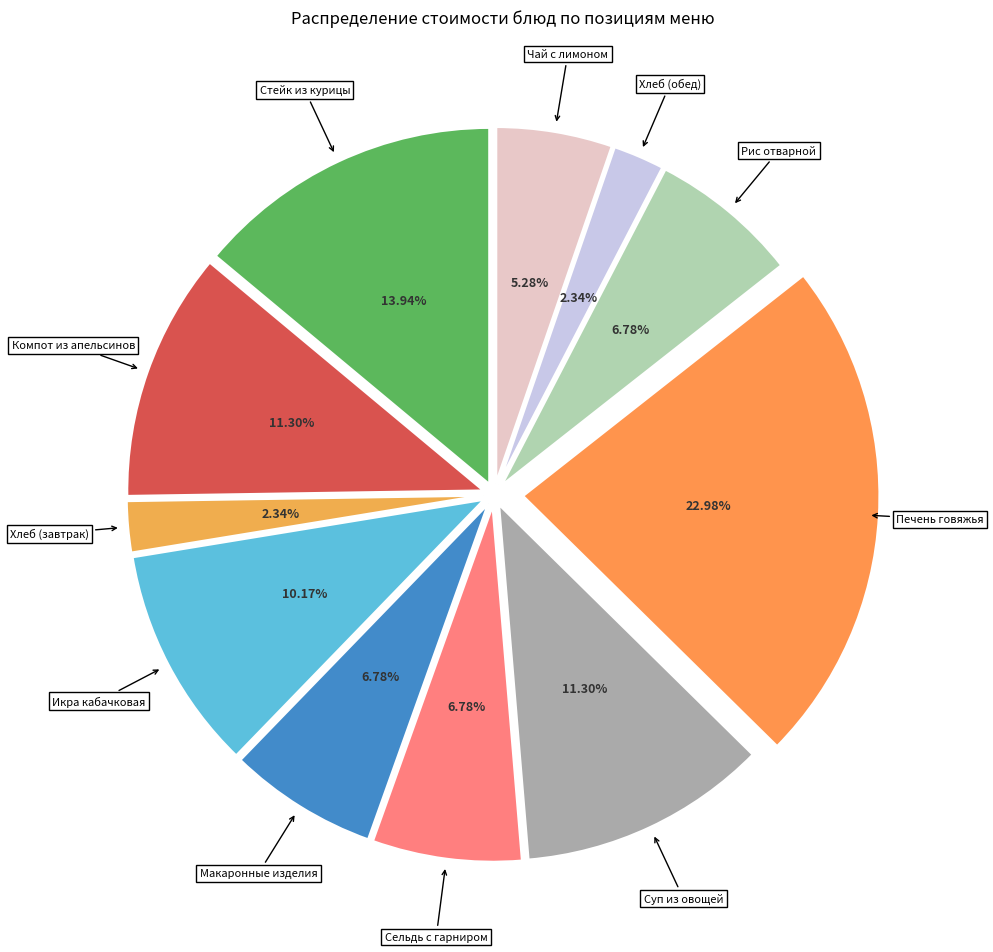

Count the number of slices in the pie.

11